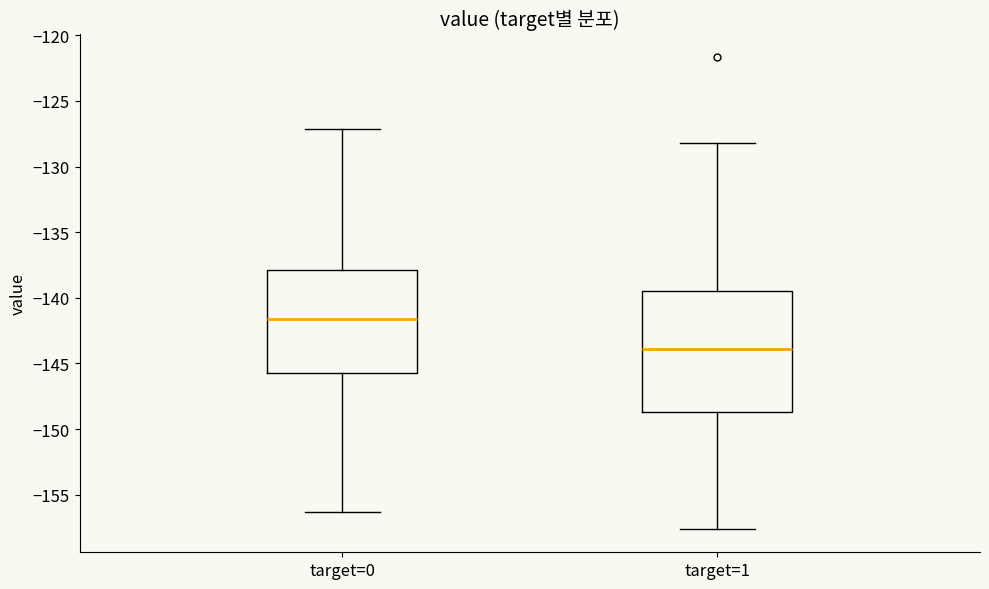

Reading left to right, read every box against the y-axis: the position of its median line, the range the box covers, and the ends of its whiskers. The values are not printed on the chart, so give them approximately, as read against the axis.

target=0: median -141.5, box -146.0 to -138.0, whiskers -156.5 to -127.0
target=1: median -144.0, box -148.5 to -139.5, whiskers -157.5 to -128.0